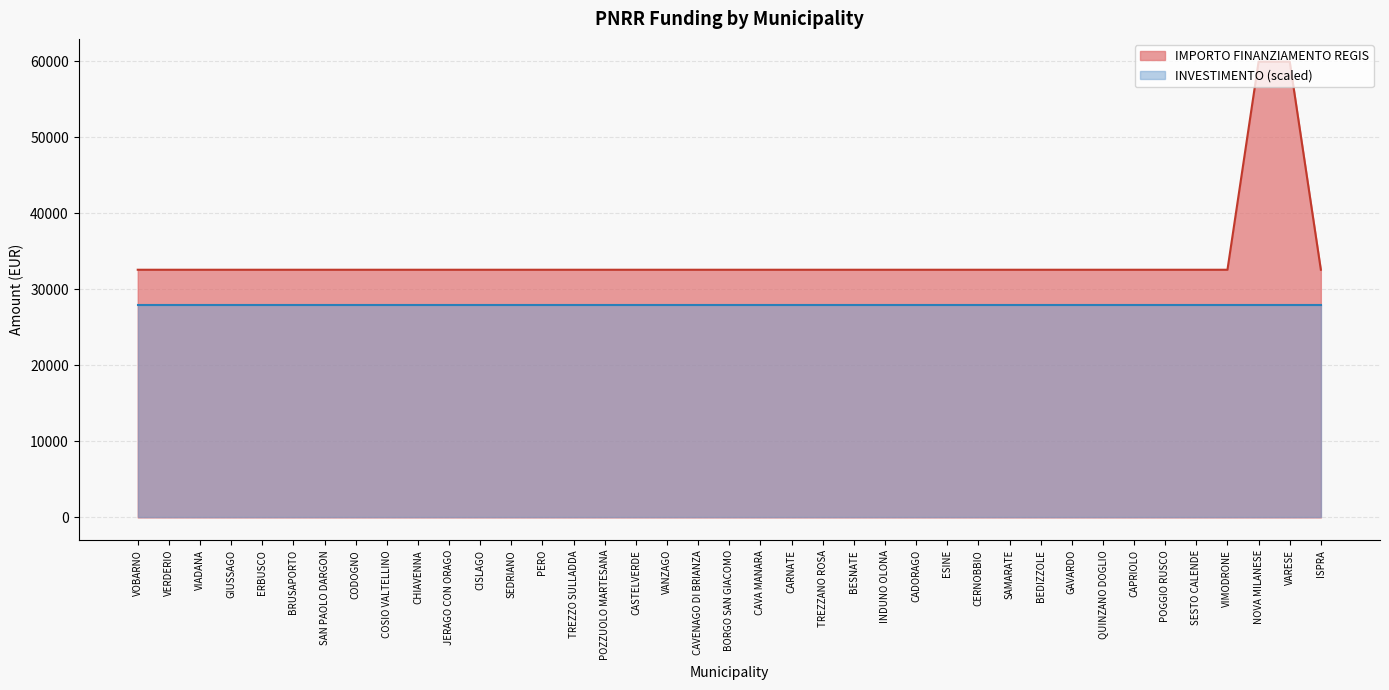

Which category has the highest value across all series?

NOVA MILANESE